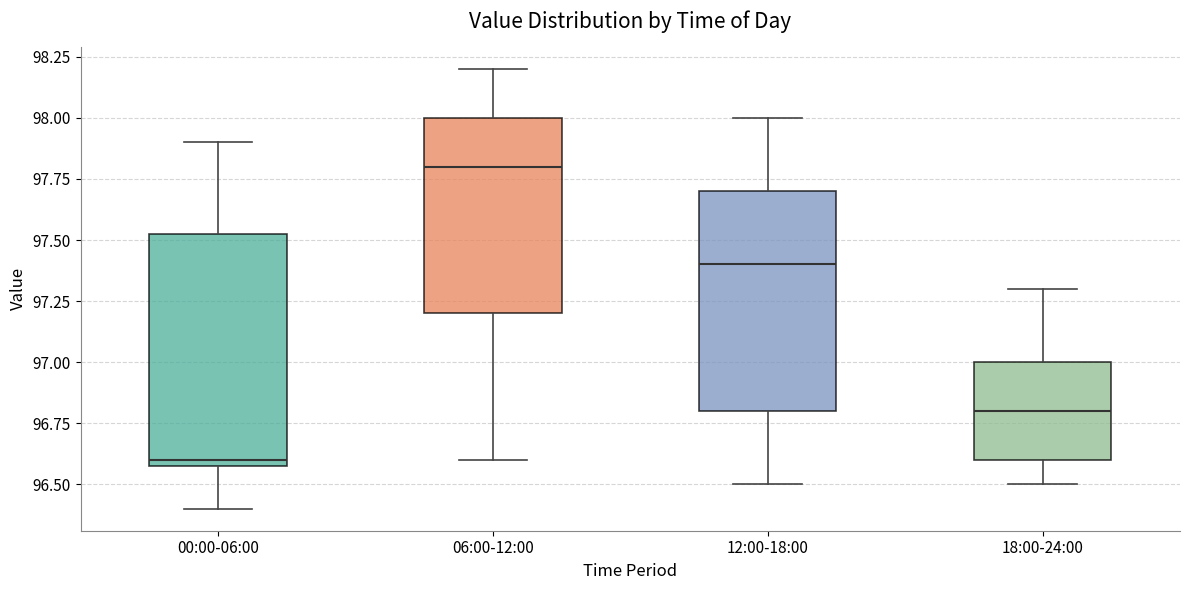

Reading left to right, transcribe this box plot: for each box, give where its median line is, the range the box spans, and where its two whiskers end, as read against the y-axis. The values are not printed on the chart, so give them approximately, as read against the axis.

00:00-06:00: median 96.60 (just above the box's lower edge), box 96.60 to 97.55, whiskers 96.40 to 97.90
06:00-12:00: median 97.80, box 97.20 to 98.00, whiskers 96.60 to 98.20
12:00-18:00: median 97.40, box 96.80 to 97.70, whiskers 96.50 to 98.00
18:00-24:00: median 96.80, box 96.60 to 97.00, whiskers 96.50 to 97.30